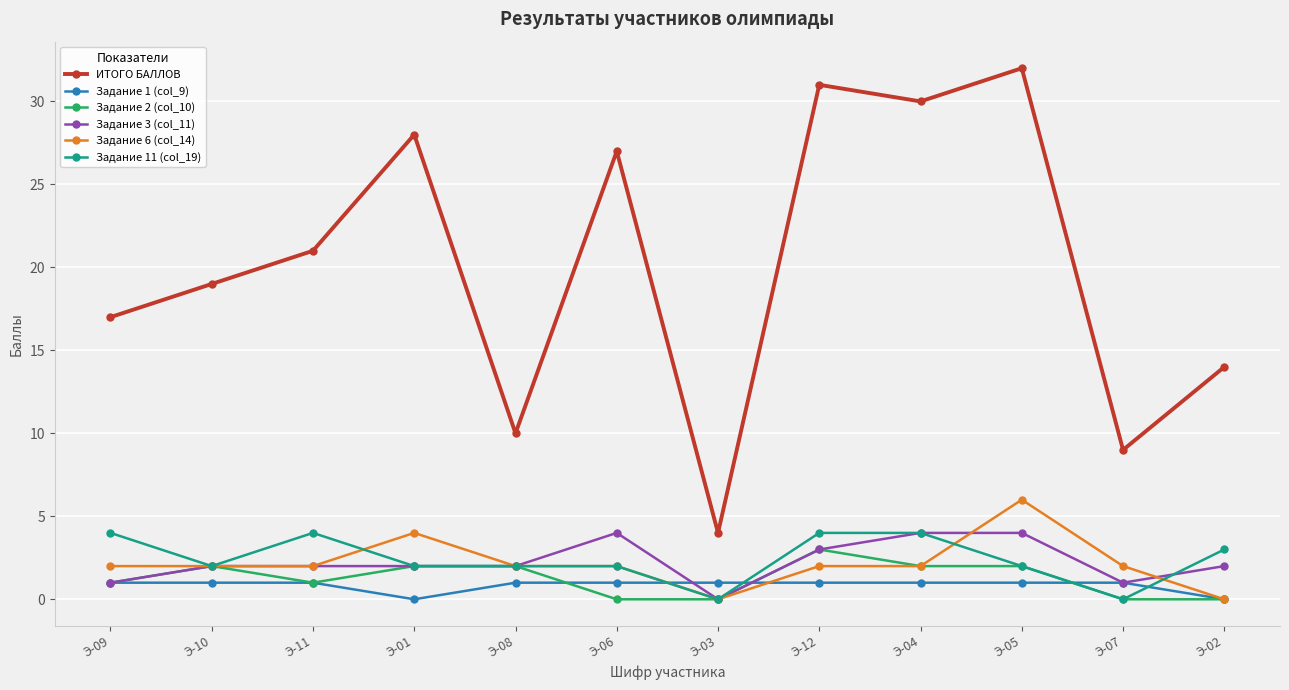

At which category is the sum across all series the highest?

Э-05